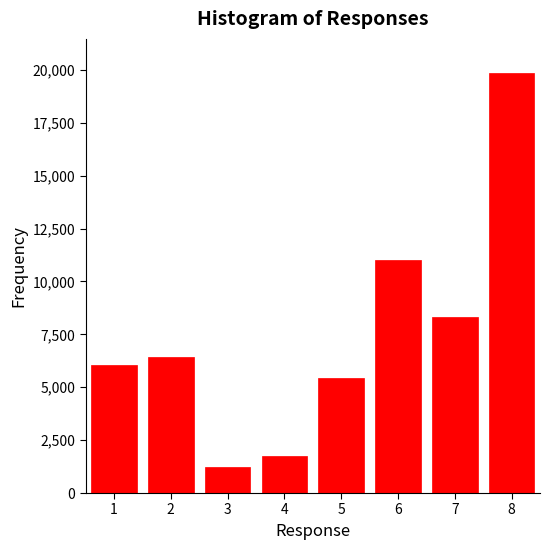

Reading left to right, extract all data points from this chart.

1=6059	2=6432	3=1234	4=1756	5=5432	6=11023	7=8301	8=19876